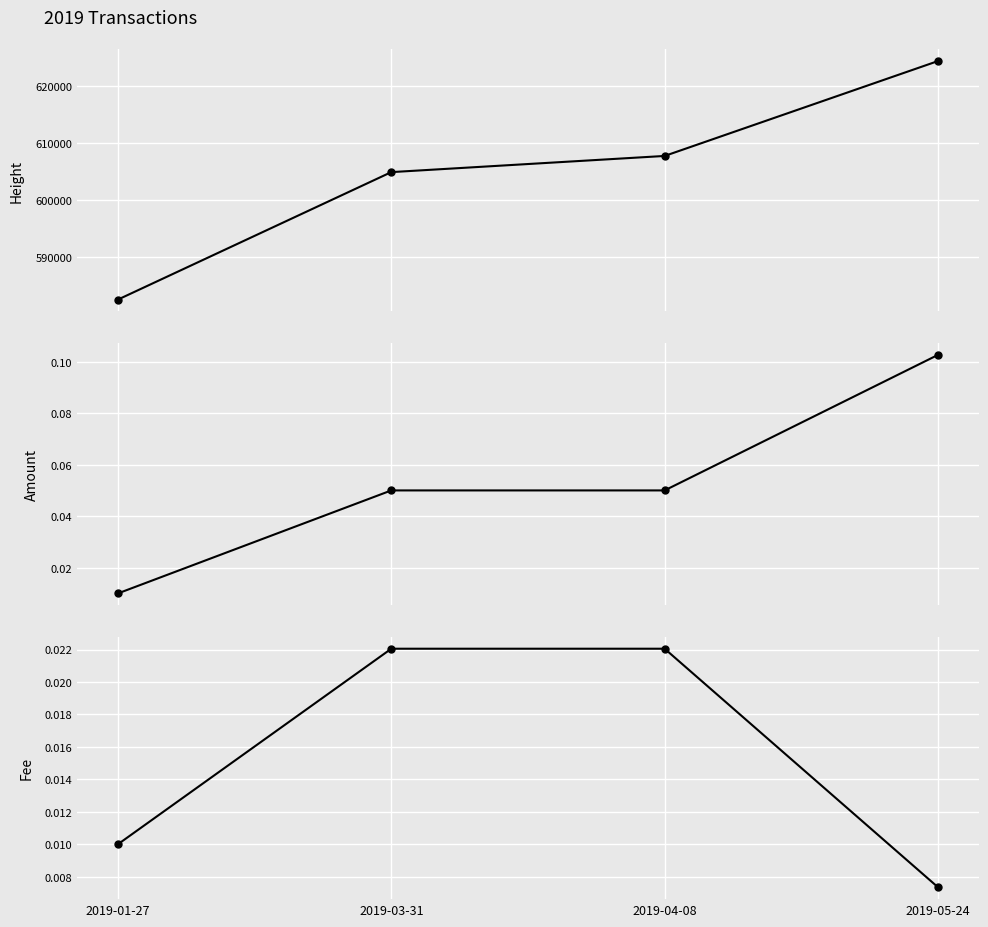

True or false: Amount has more than 2 interior local peaks.

False